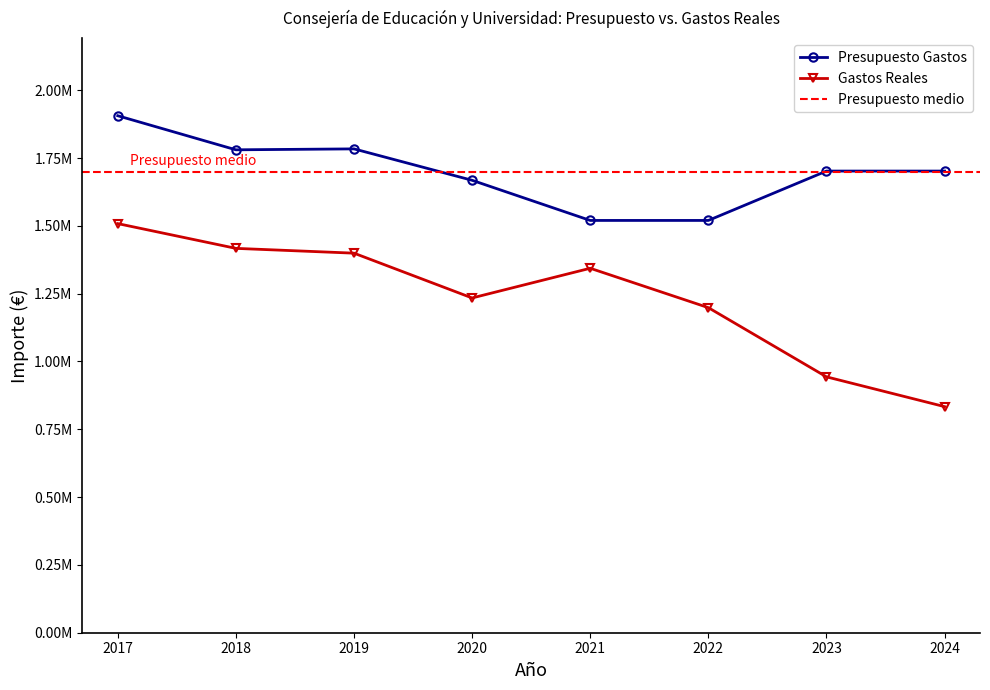

At which category is the sum across all series the highest?

2017